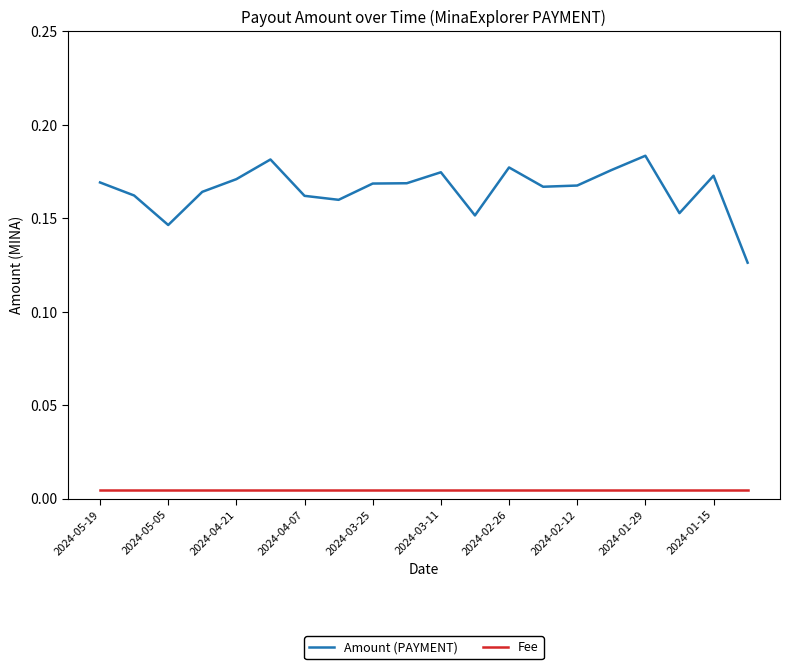

Which series has the largest total across all categories?

Amount (PAYMENT)